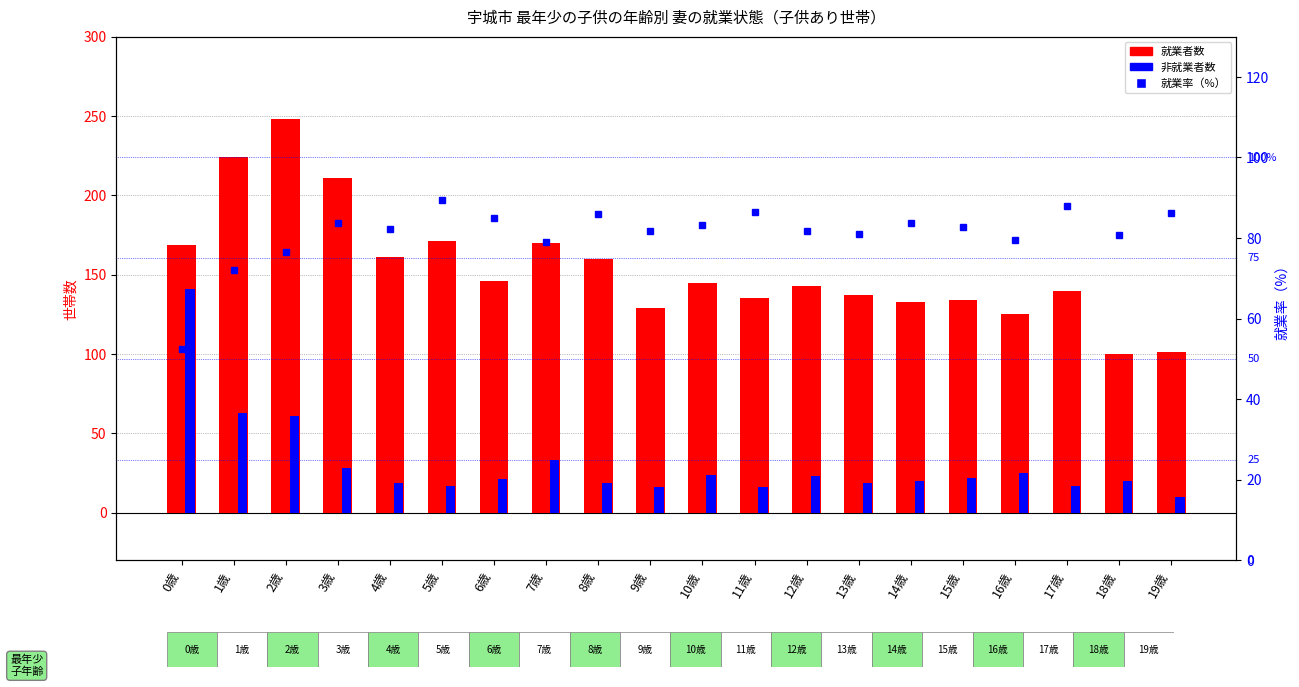

What is the sum of the 就業者数 values at 18歳 and 14歳?

233.0